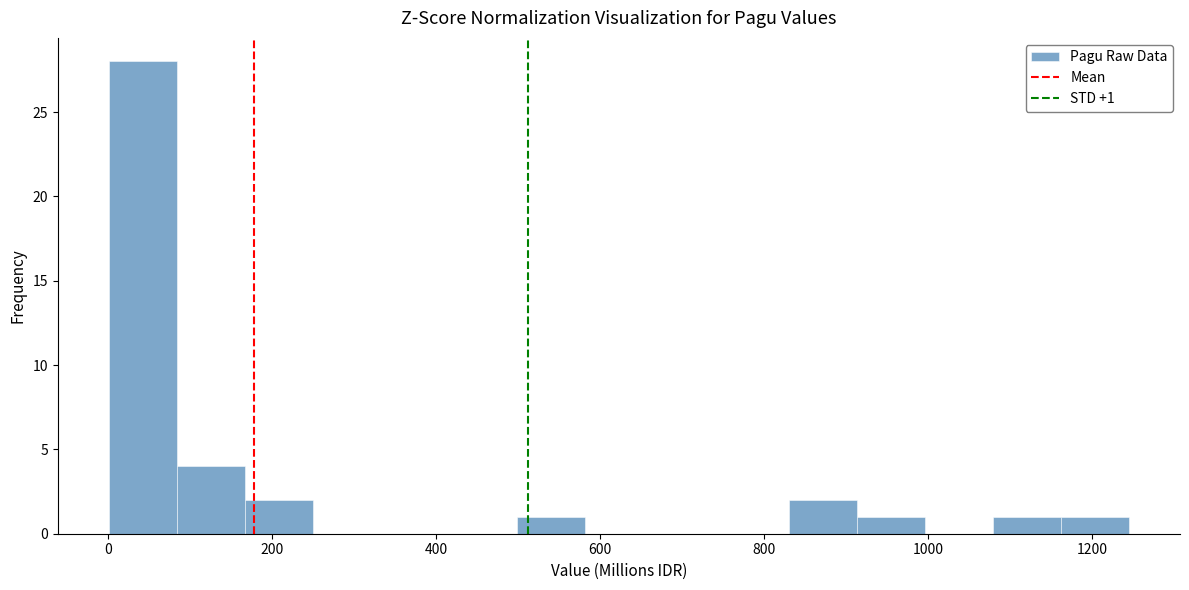

Which range on the x-axis has the tallest bar?

0 to 80